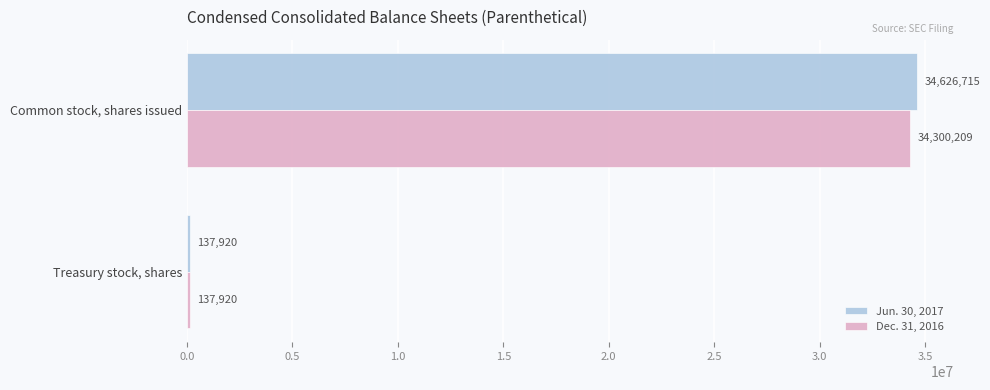

At which label does Dec. 31, 2016 reach its minimum?

Treasury stock, shares